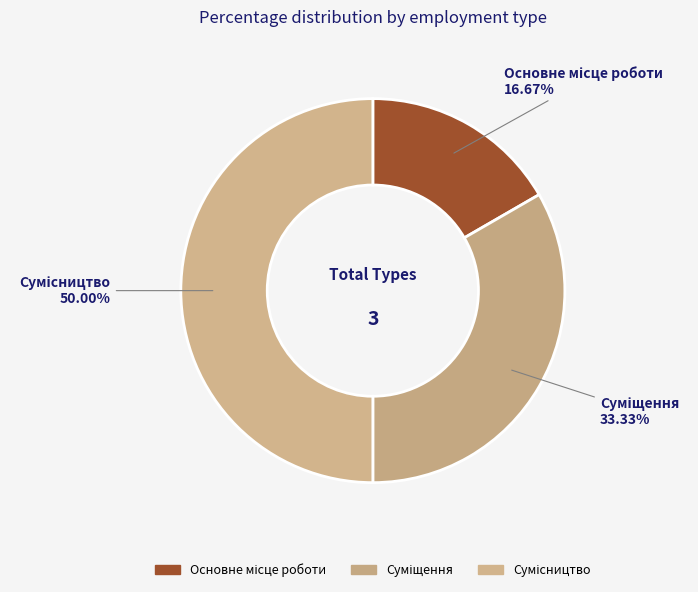

To the nearest percent, what is the average slice percentage?

33%